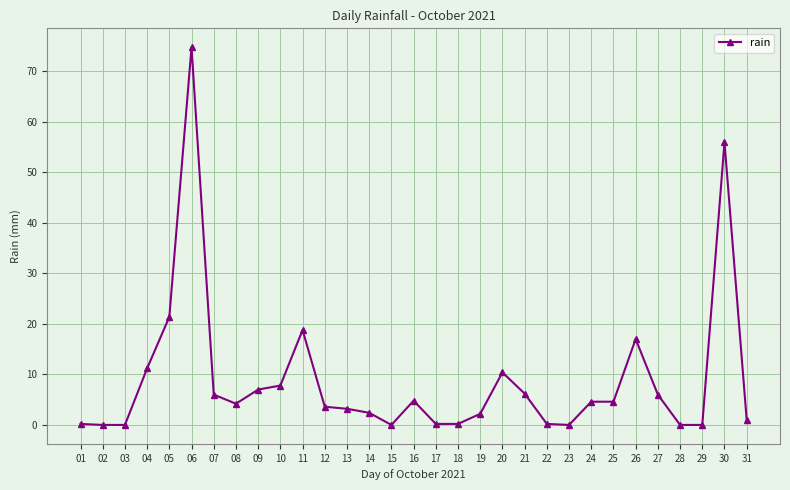

What is the maximum value shown in the chart?

74.8